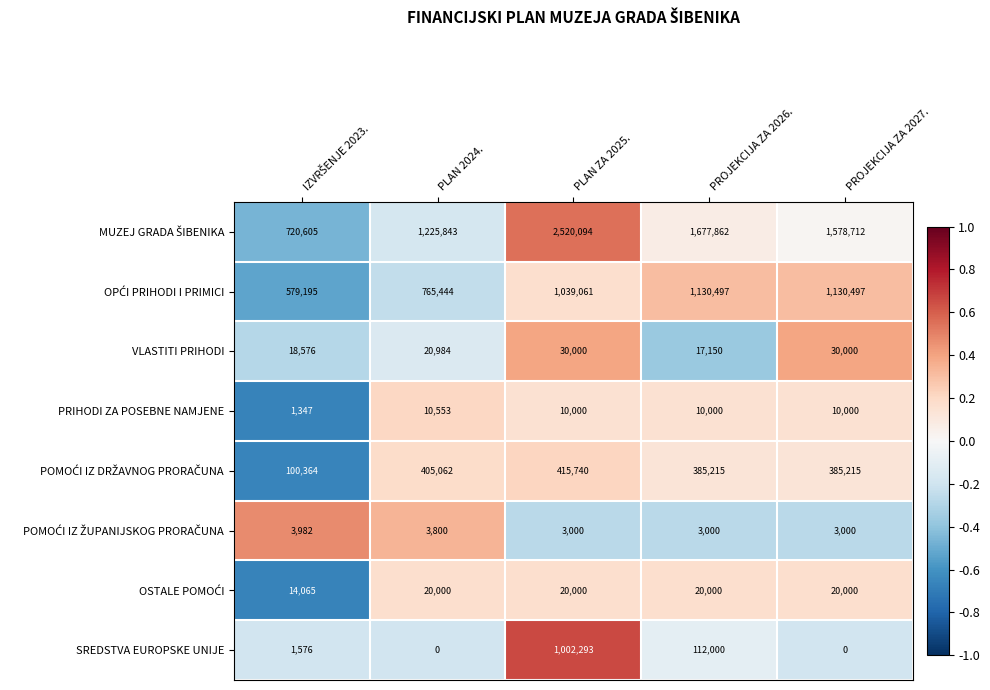

What is the maximum value for SREDSTVA EUROPSKE UNIJE?

1002293